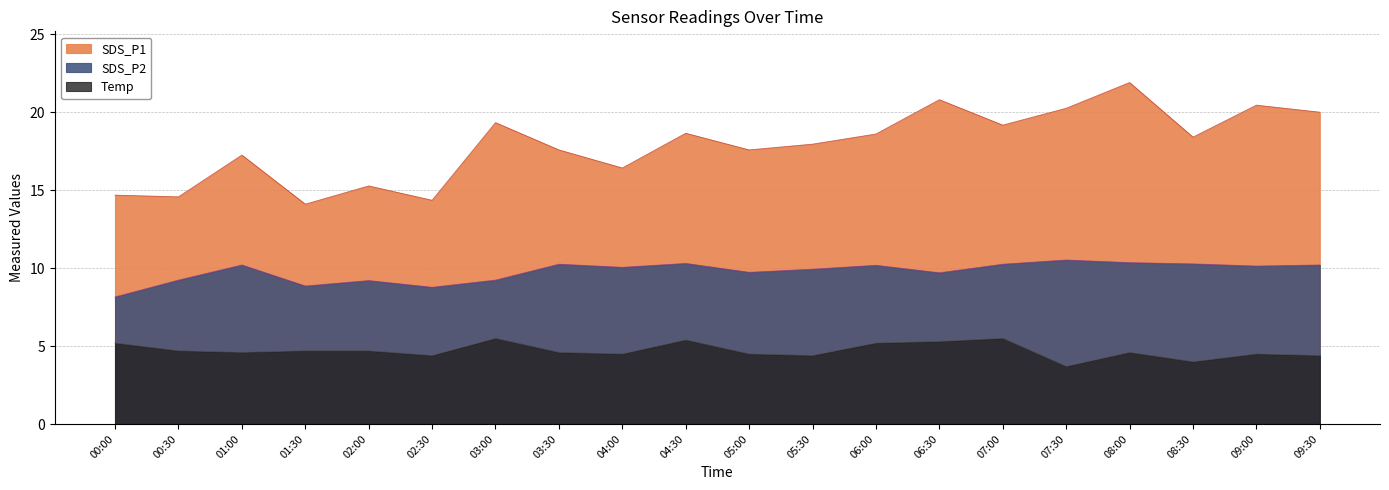

Where is SDS_P1 nearest to the value 18?

05:30